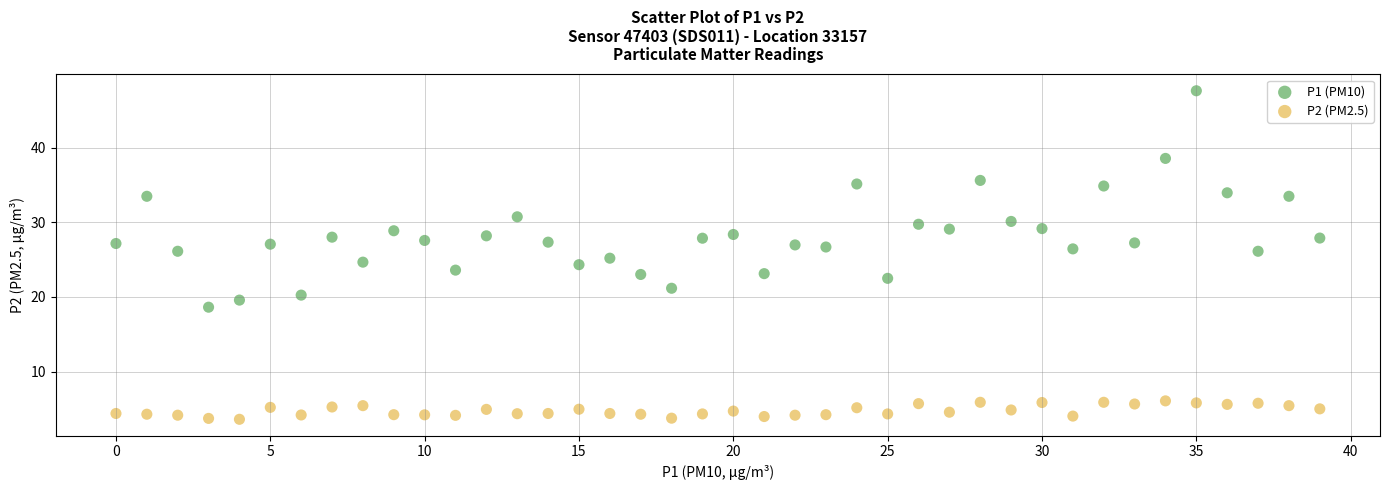

Which series reaches the minimum Y coordinate?

P2 (PM2.5)